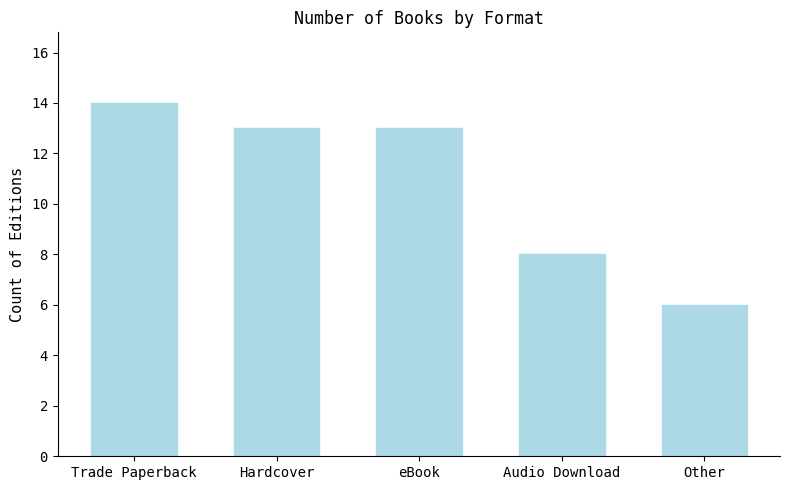

Does the chart contain stacked bars?

No